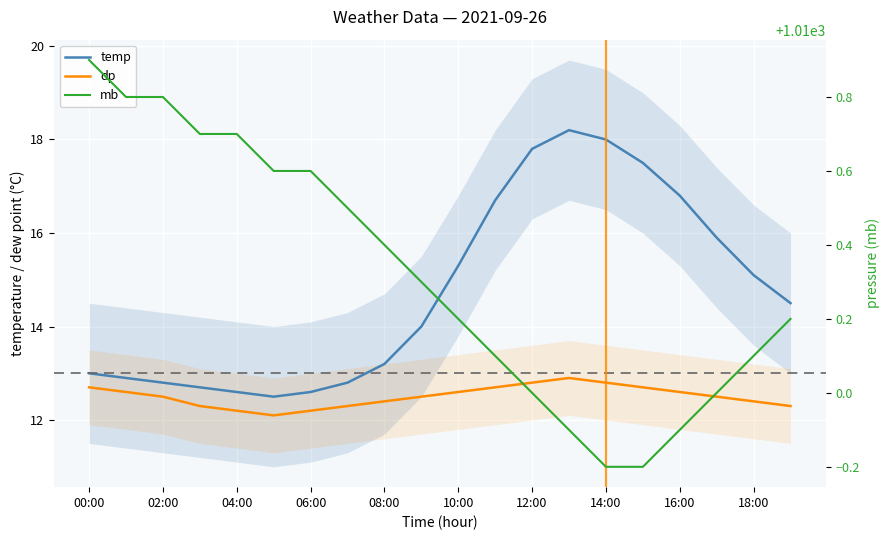

What is the average value of the dp series?

12.5